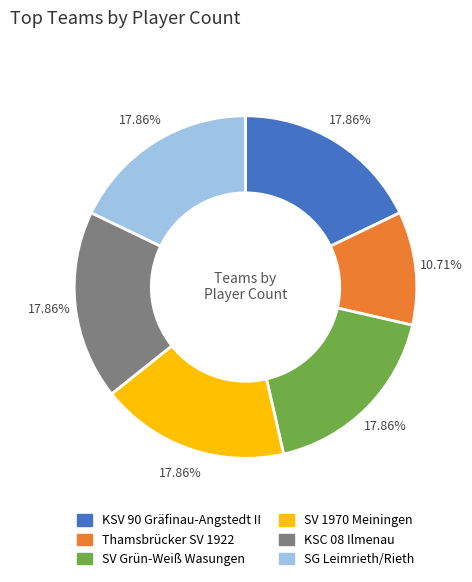

Is SV Grün-Weiß Wasungen the majority of the pie?

No